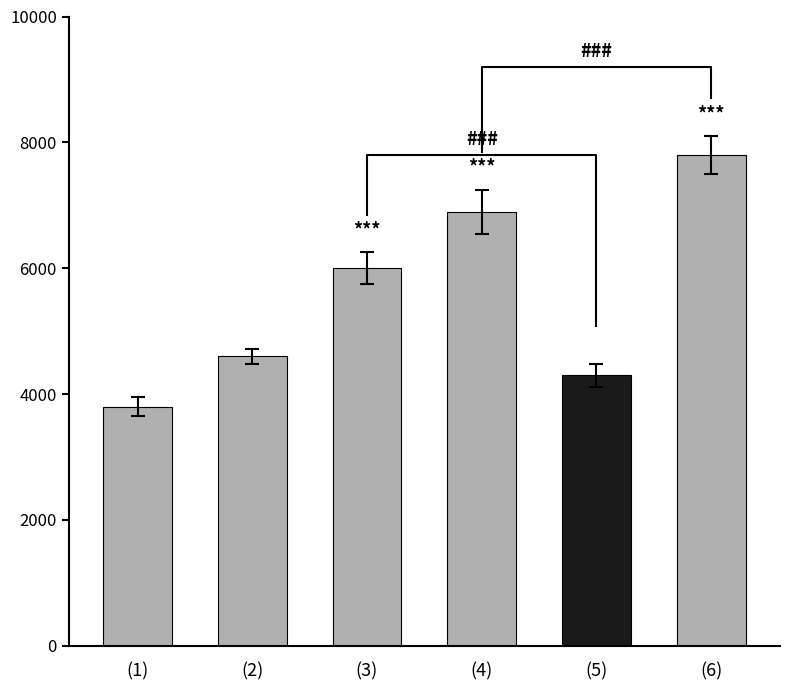

What is the average value?

5567